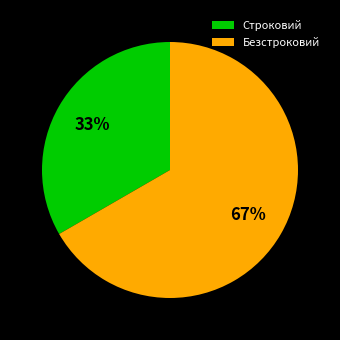

To the nearest percent, what percentage of the pie is Строковий?

33%